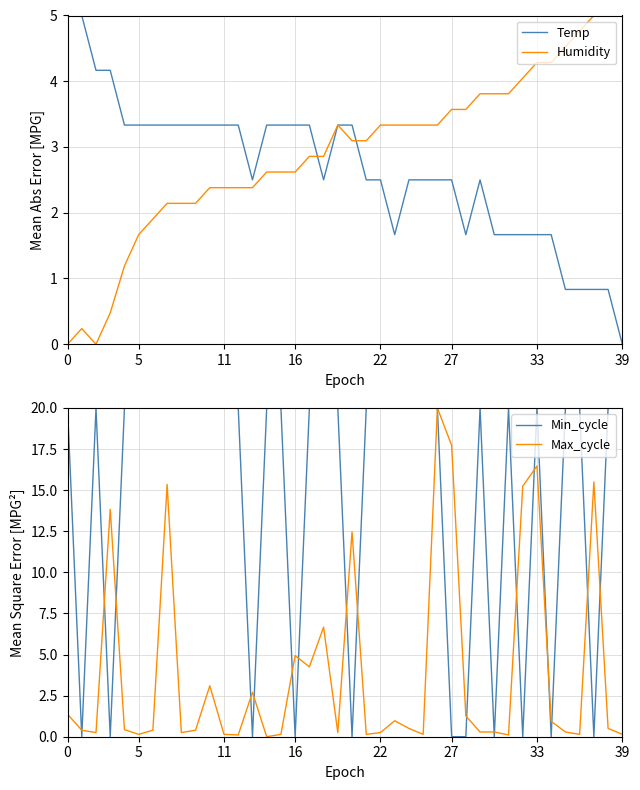

At which category is the sum across all series the highest?

26